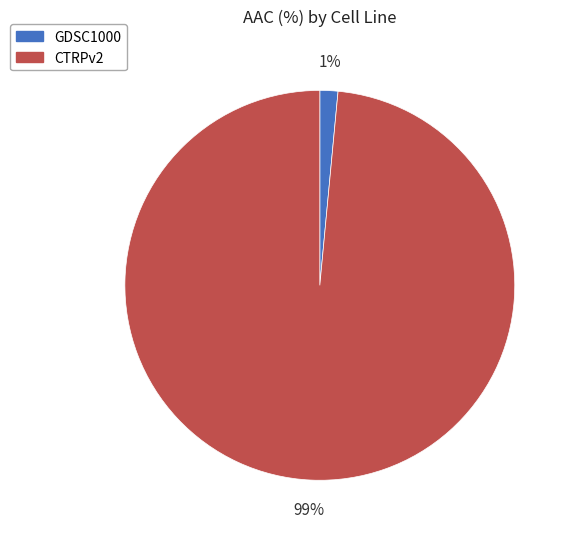

Does GDSC1000 represent more than half of the total?

No